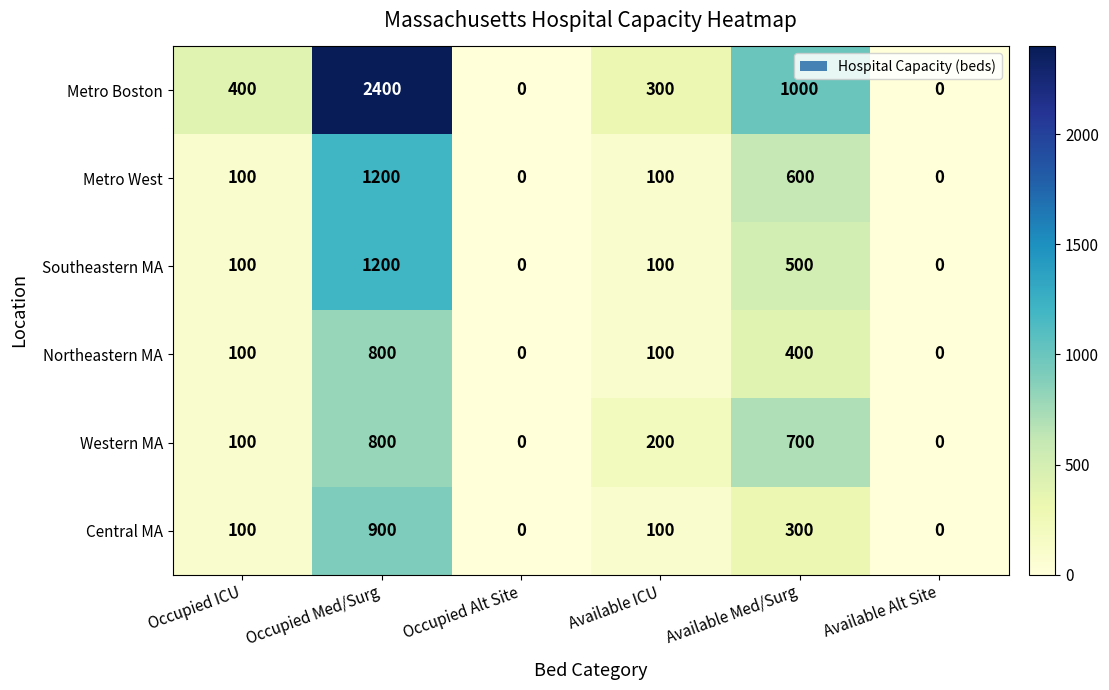

What is the maximum value for Metro Boston?

2400